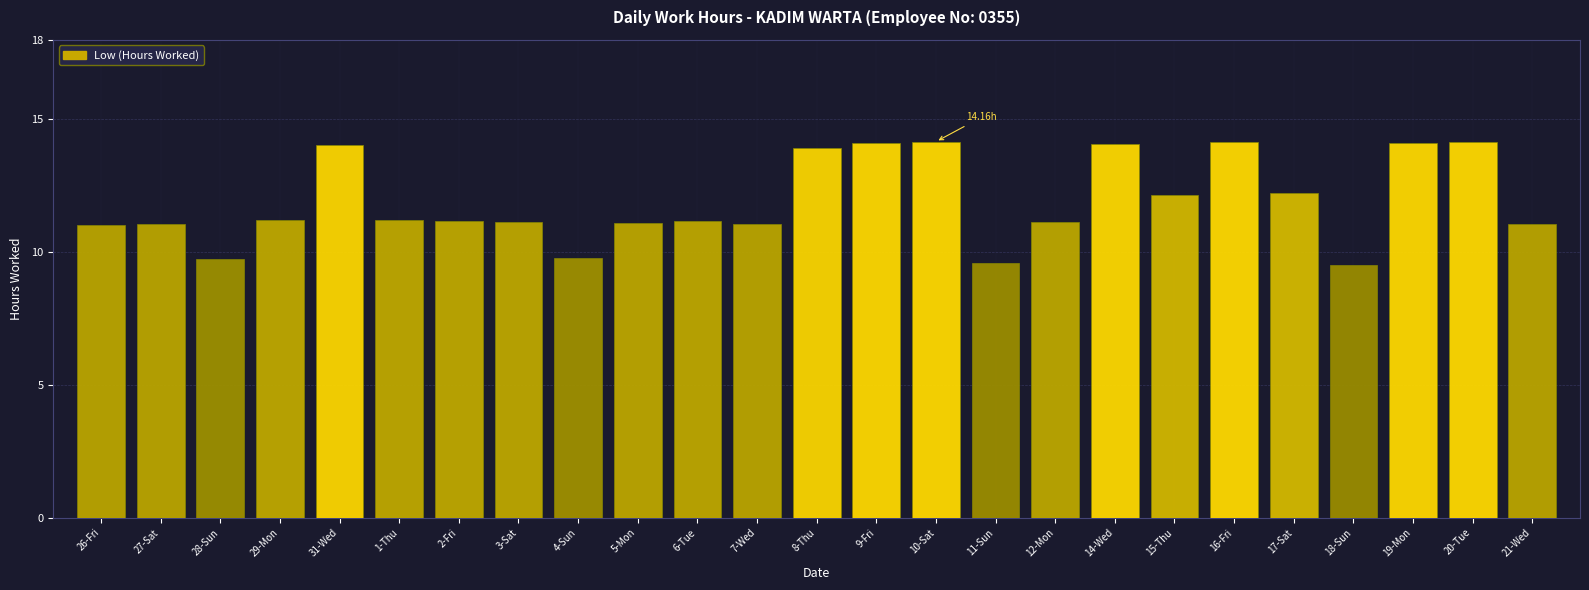

True or false: the data shows 23.6 at 16-Fri.

False